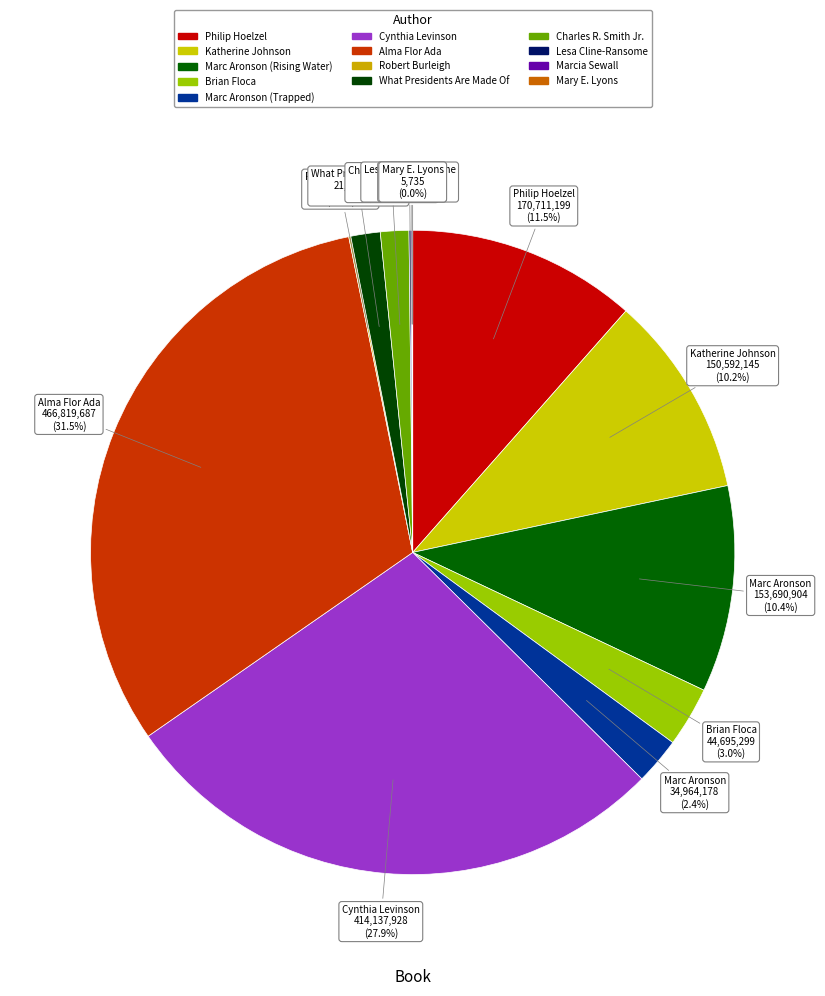

Which has a higher value, Mary E. Lyons or Marc Aronson (Rising Water)?

Marc Aronson (Rising Water)